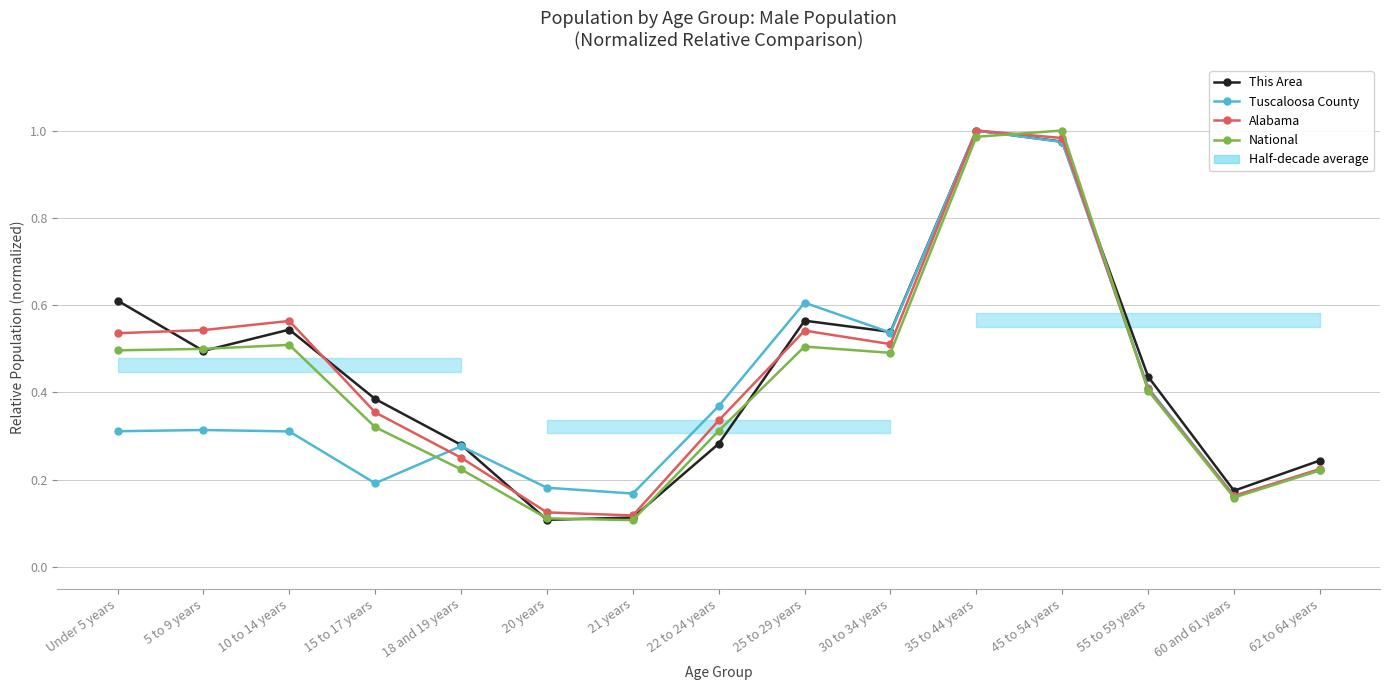

Reading left to right, what are all the values shown in this chart?

This Area: 0.6	0.5	0.5	0.4	0.3	0.1	0.1	0.3	0.6	0.5	1.0	1.0	0.4	0.2	0.2
Tuscaloosa County: 0.3	0.3	0.3	0.2	0.3	0.2	0.2	0.4	0.6	0.5	1.0	1.0	0.4	0.2	0.2
Alabama: 0.5	0.5	0.6	0.4	0.3	0.1	0.1	0.3	0.5	0.5	1.0	1.0	0.4	0.2	0.2
National: 0.5	0.5	0.5	0.3	0.2	0.1	0.1	0.3	0.5	0.5	1.0	1.0	0.4	0.2	0.2